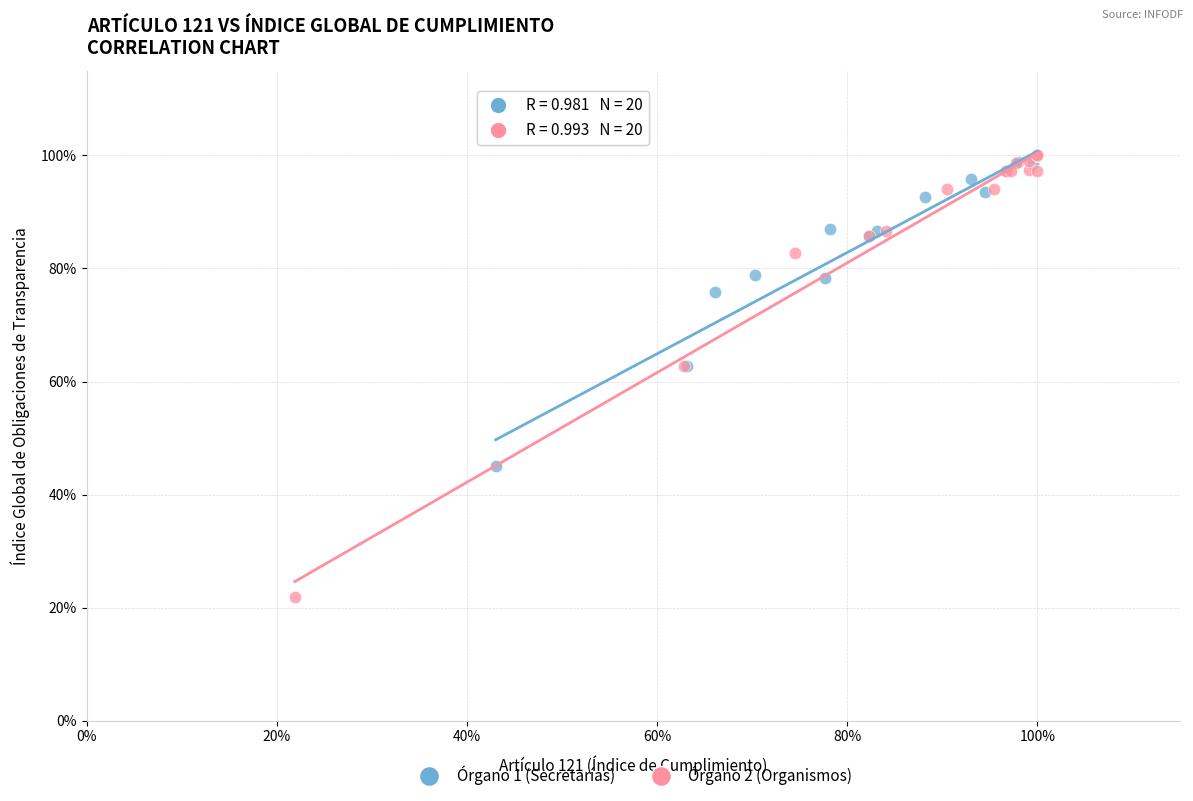

Which series has the largest Y range (max minus min)?

Órgano 2 (Organismos)